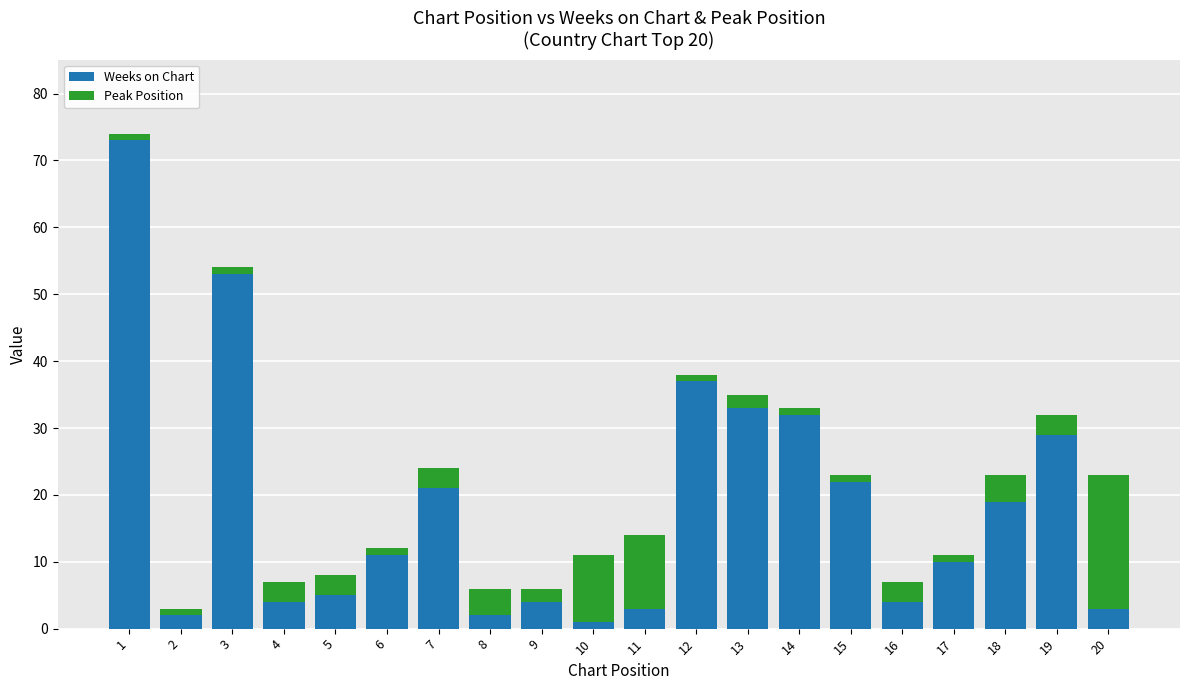

What is the sum of all Weeks on Chart values?

368